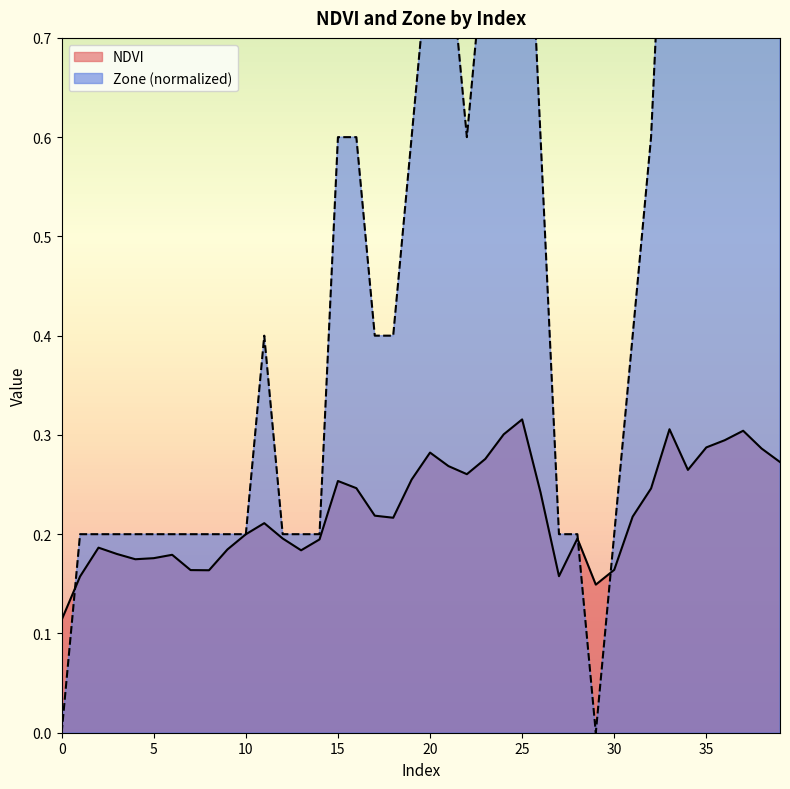

What is the average value of the Zone series?

0.5